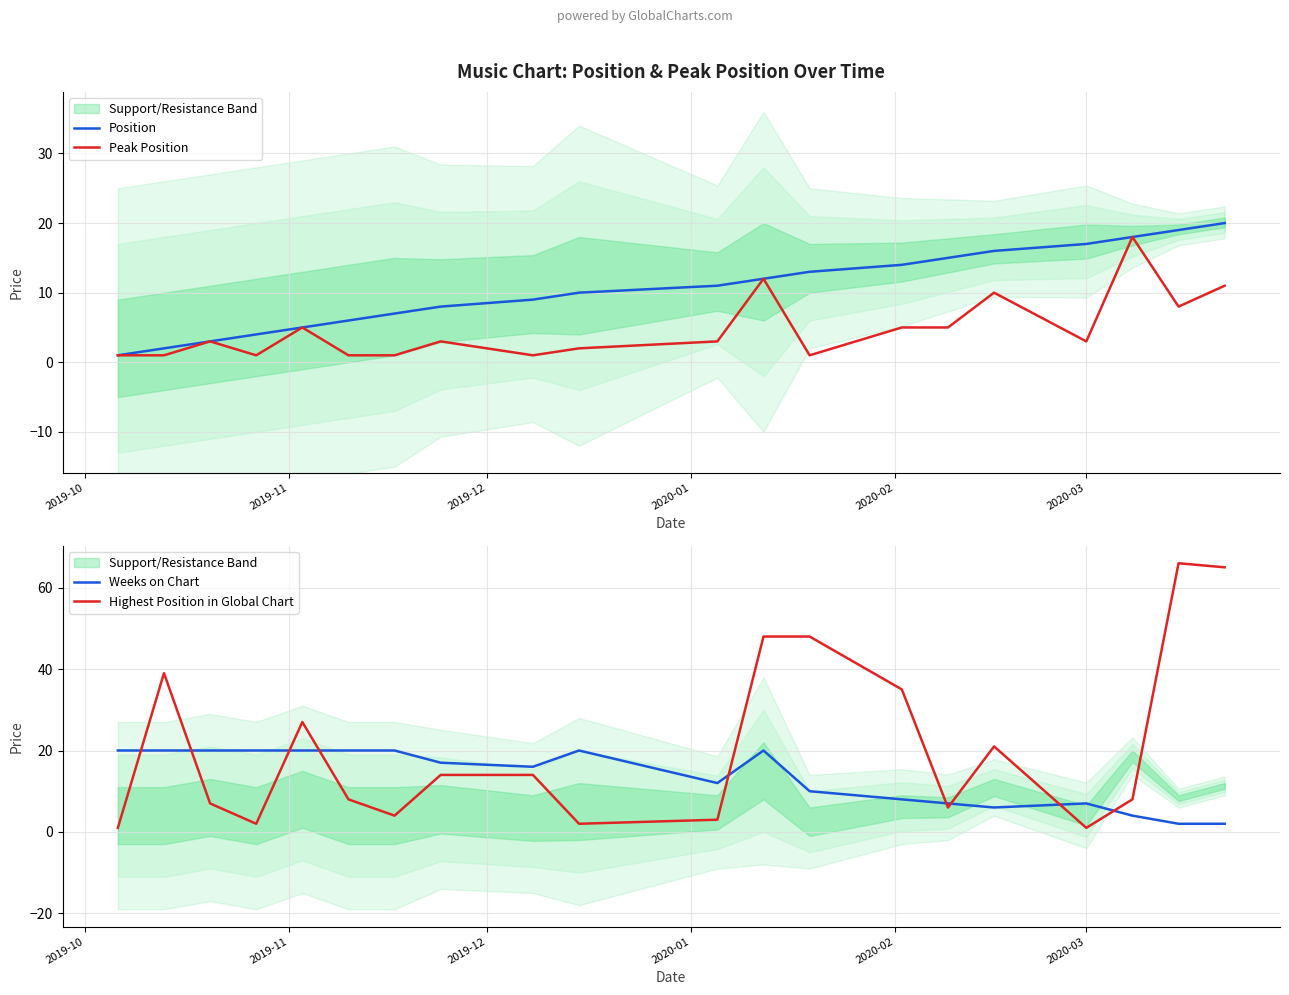

What are all the series names shown in the legend?

Position, Peak Position, Weeks on Chart, Highest Position in Global Chart